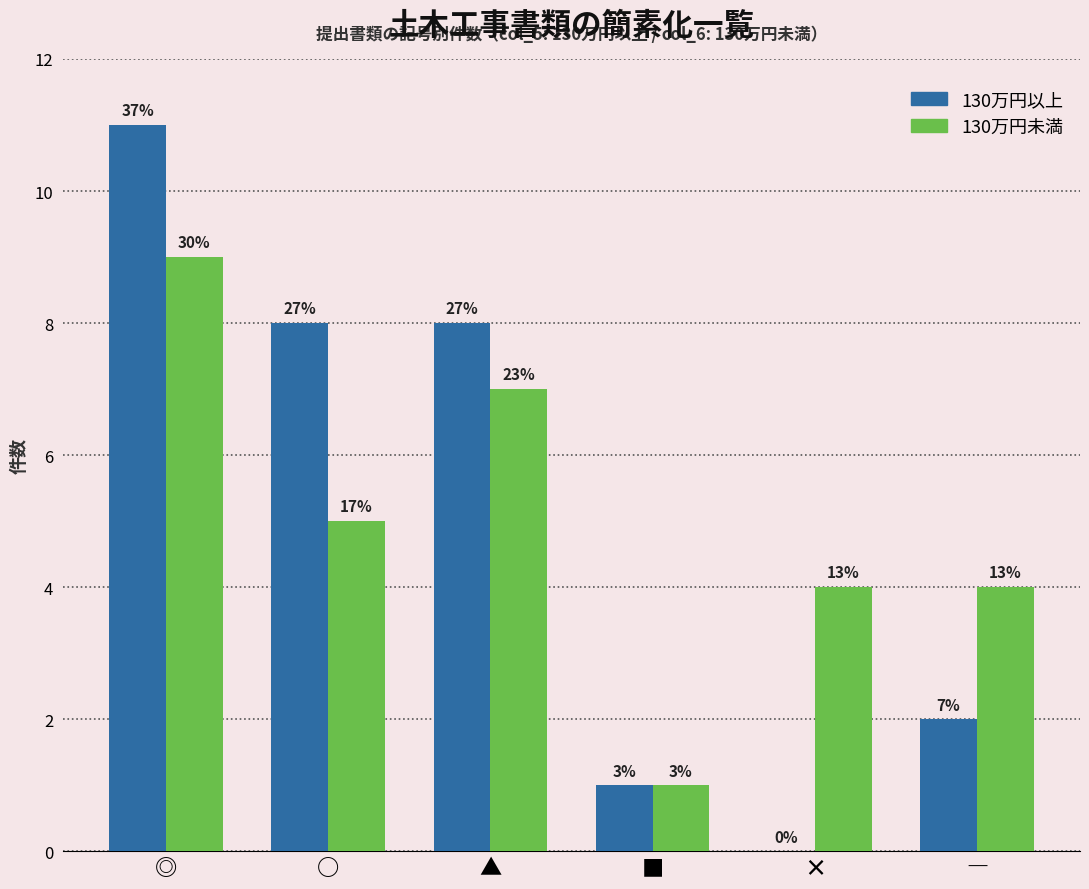

Where does the 130万円未満 series first go above 5?

◎